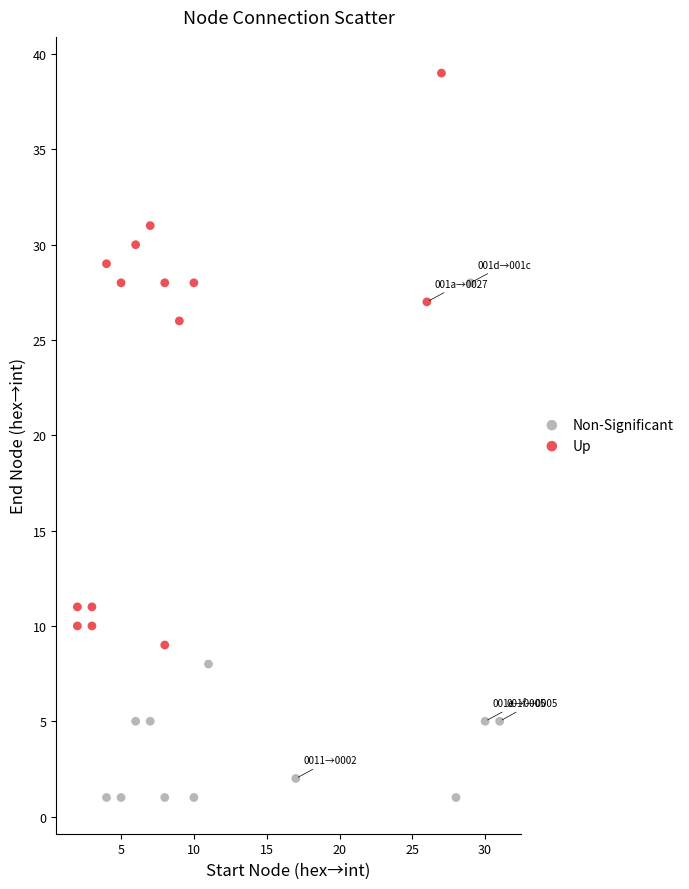

Which series has the largest Y range (max minus min)?

Up